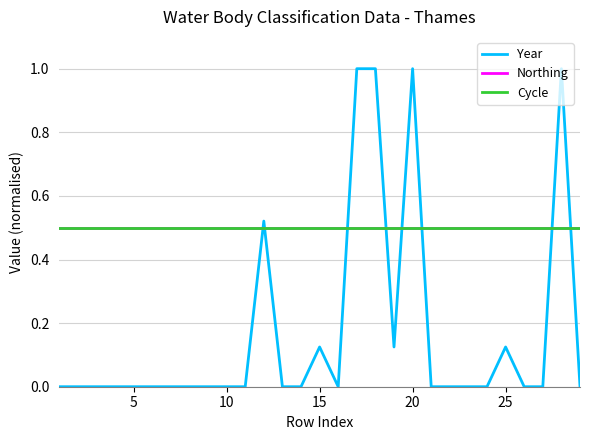

Does the chart display data point markers on the line(s)?

No